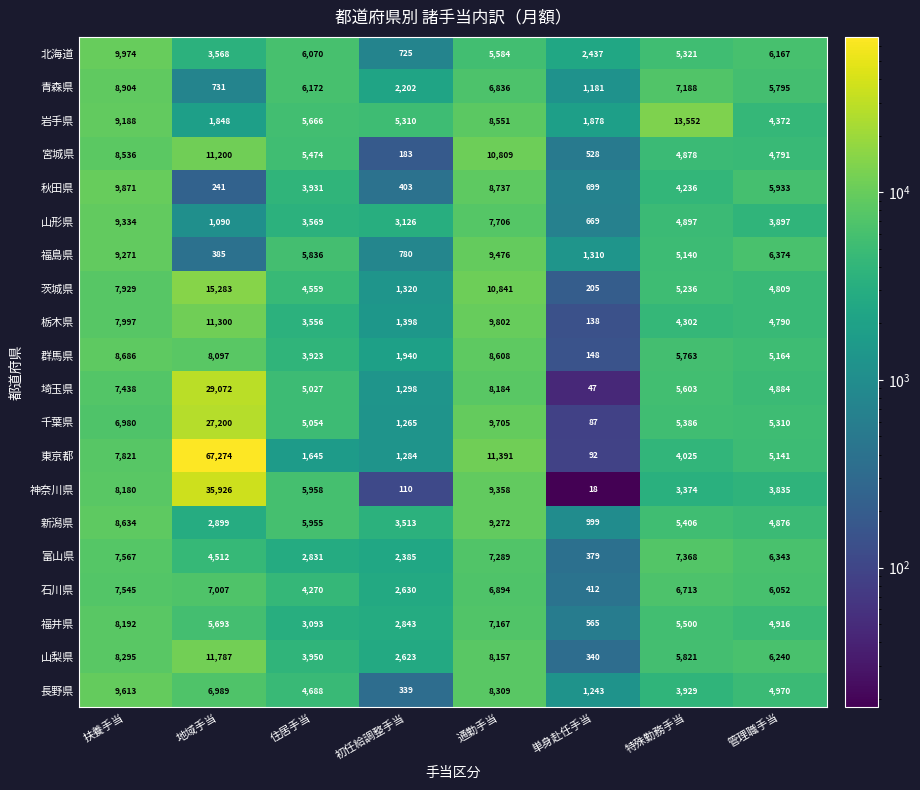

What is the spread (max minus min) of values at 扶養手当?

2994